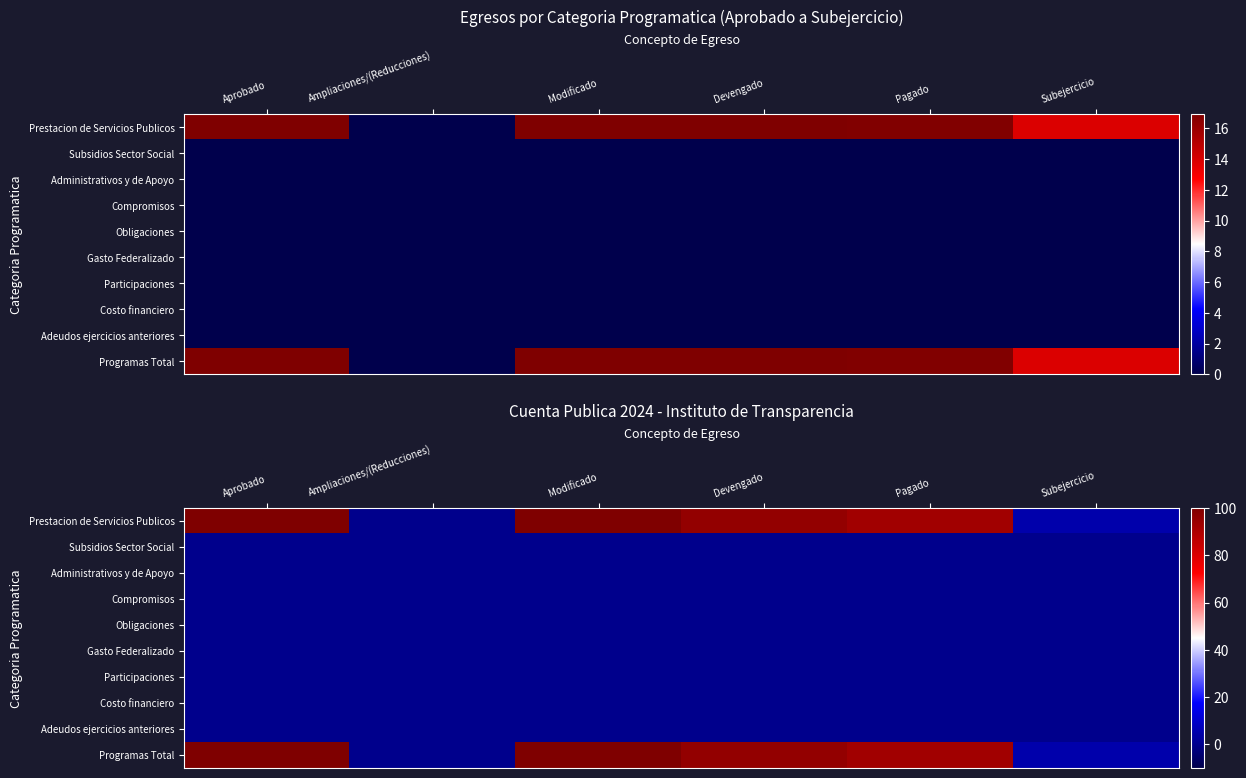

What is the spread (max minus min) of values at Devengado?

95.4